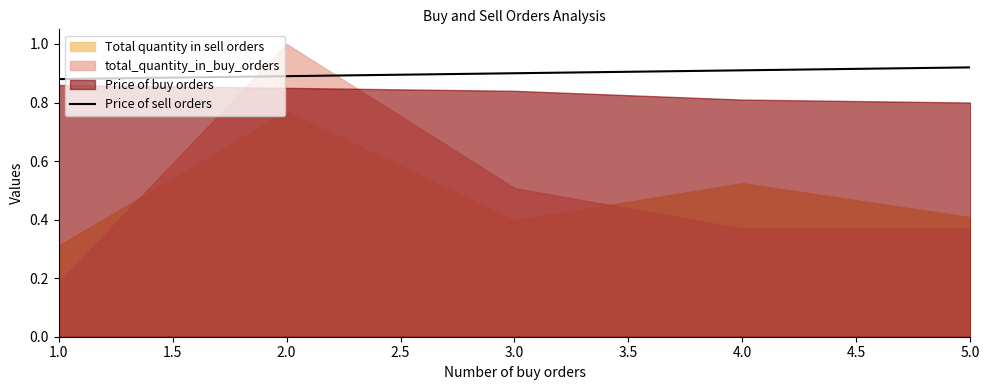

The value of Price of sell orders at 3.0 is 0.9. True or false?

True